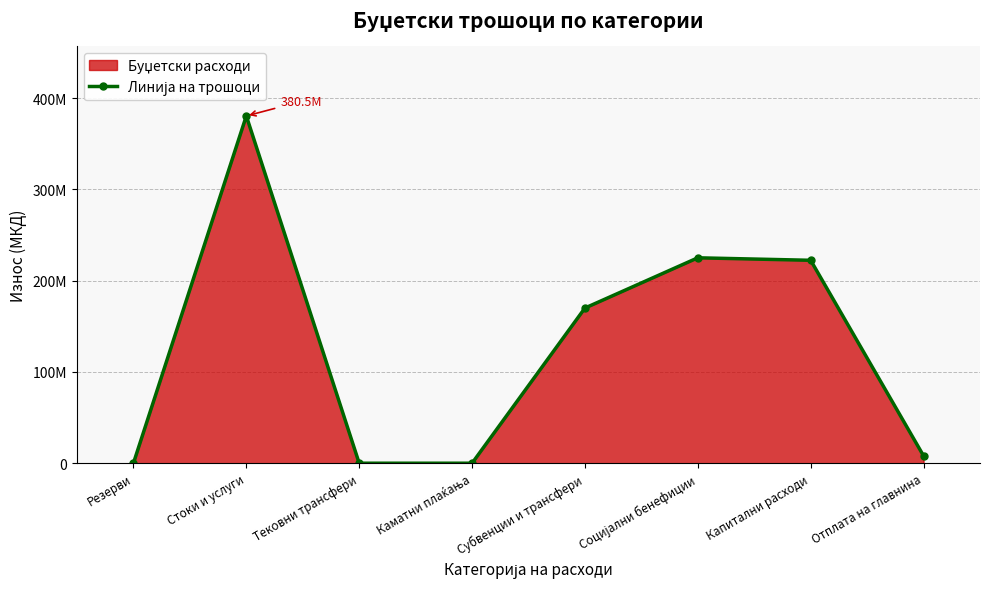

What is the difference between the maximum and minimum values?

380517529